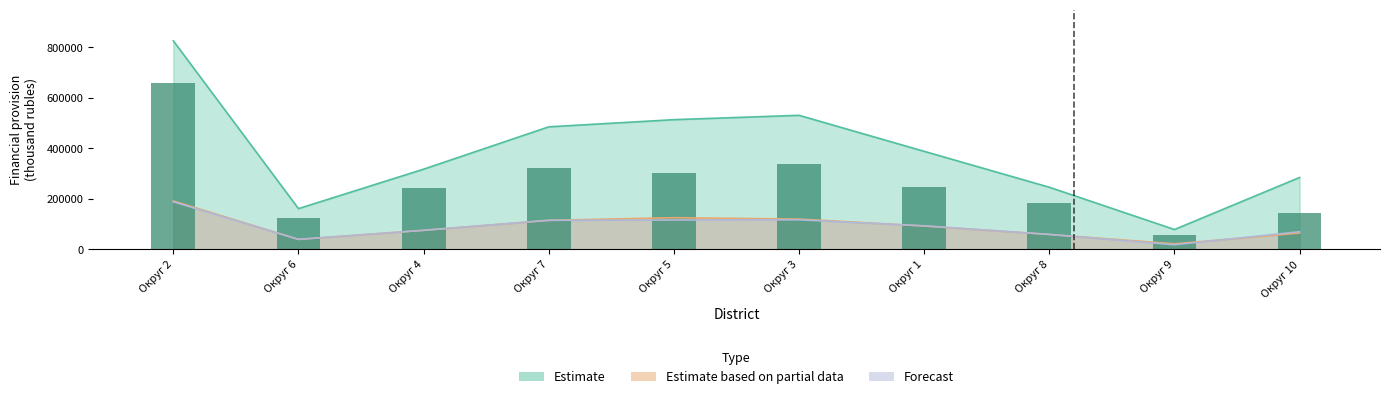

What is the difference between the values at Округ 9 and Округ 1?

190176.5